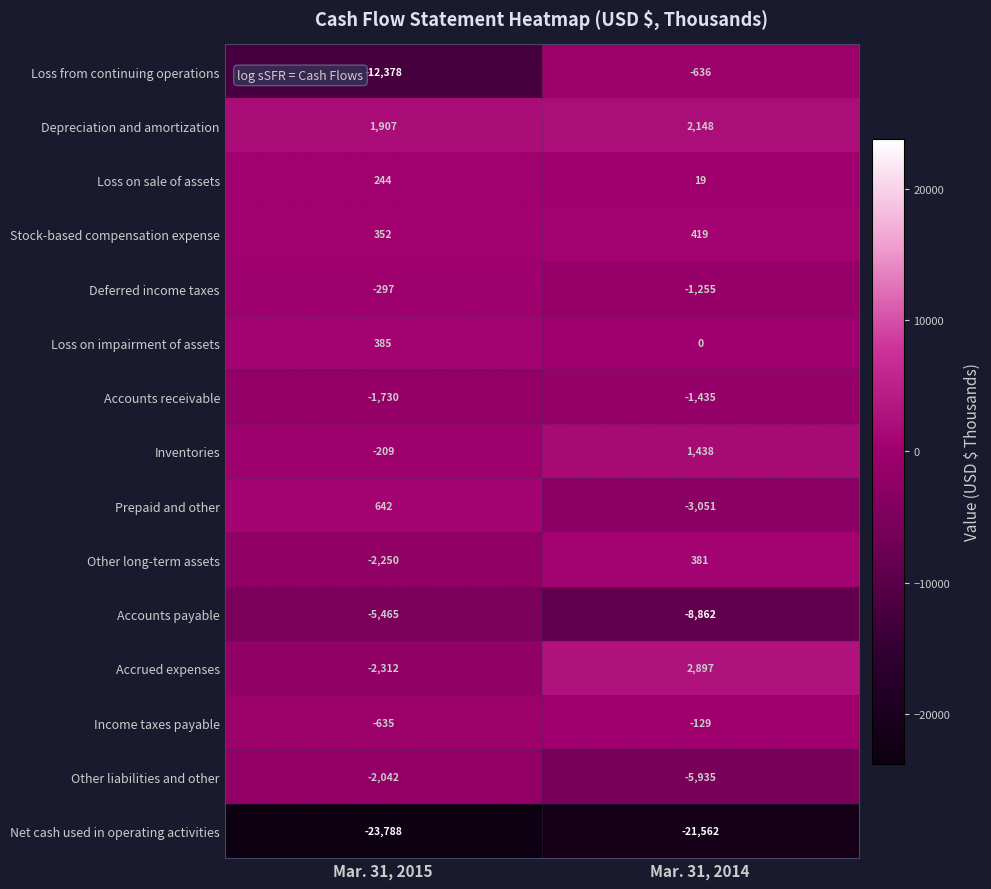

What is the average value of the Other liabilities and other series?

-3988